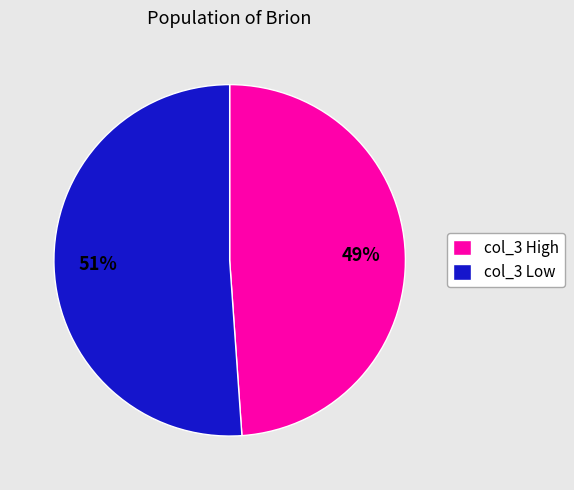

What is the ratio of the value at col_3 Low to the value at col_3 High?

1.0